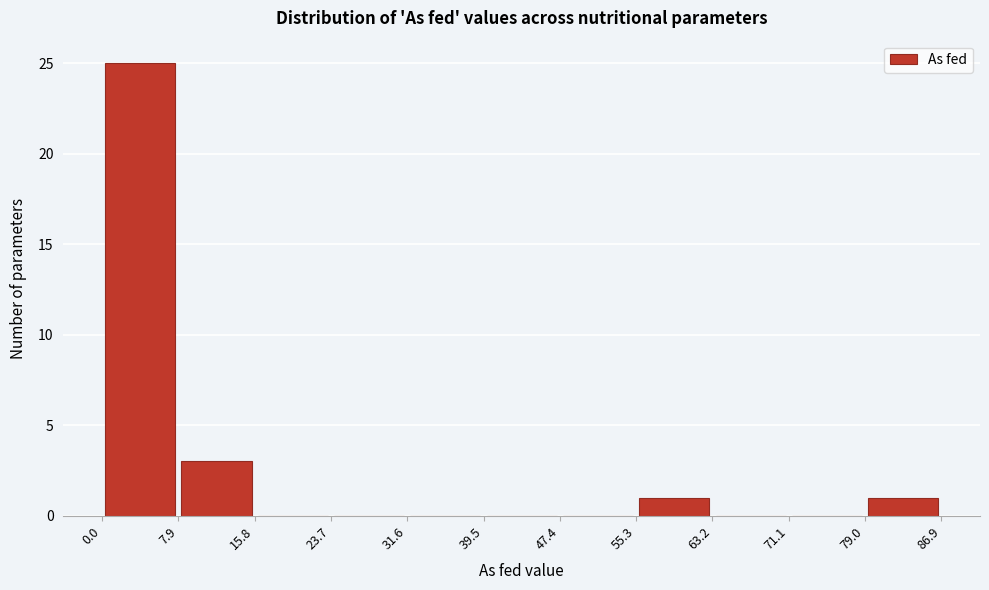

Reading left to right, transcribe this chart: for each bar, give the range it covers on the x-axis and its height. The values are not printed on the chart, so give them approximately, as read against the axis.

0.0 to 7.9: 25
7.9 to 15.8: 3
15.8 to 23.7: 0
23.7 to 31.6: 0
31.6 to 39.5: 0
39.5 to 47.4: 0
47.4 to 55.3: 0
55.3 to 63.2: 1
63.2 to 71.1: 0
71.1 to 79.0: 0
79.0 to 86.9: 1